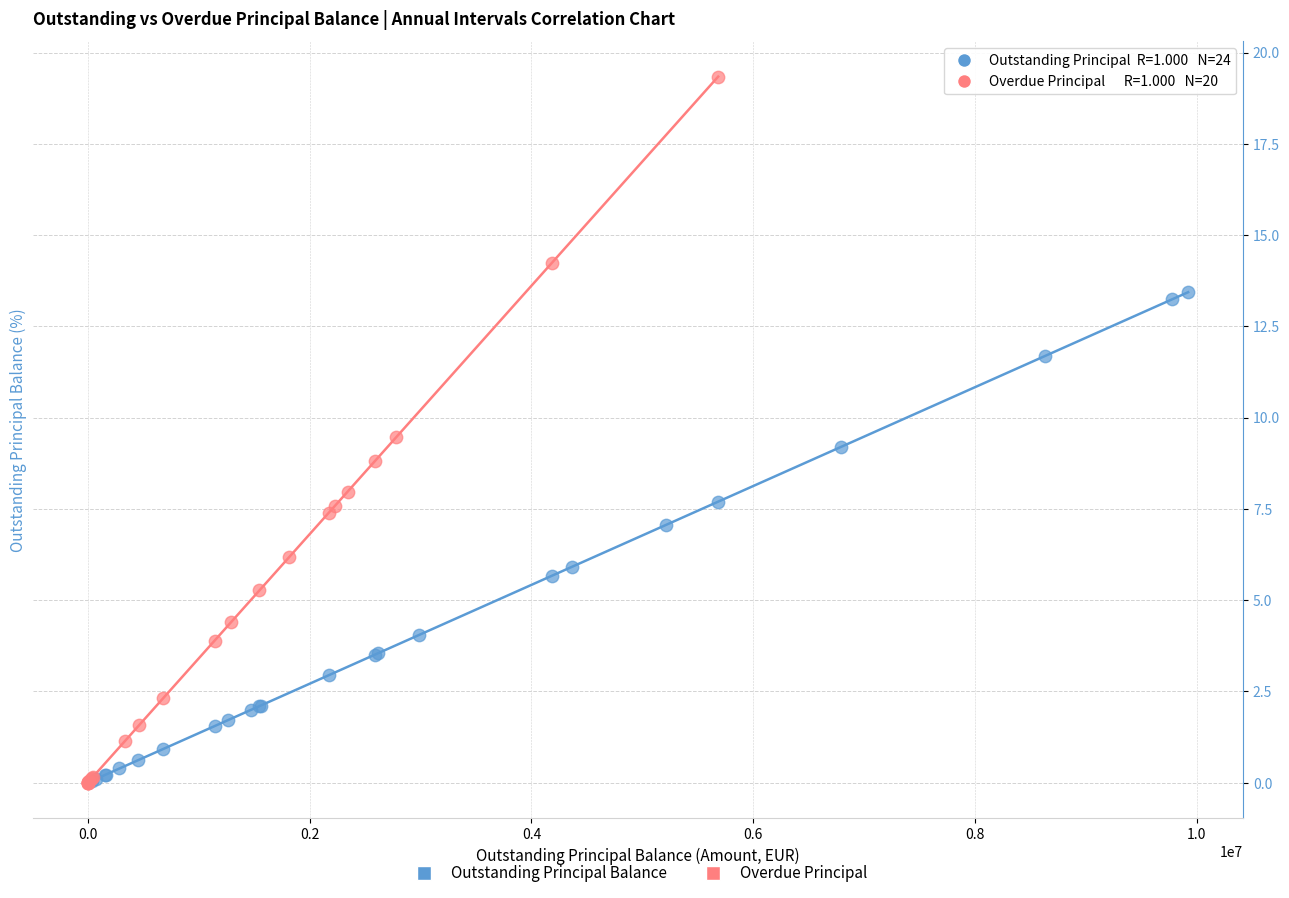

Which series contains the highest Y value?

Overdue Principal